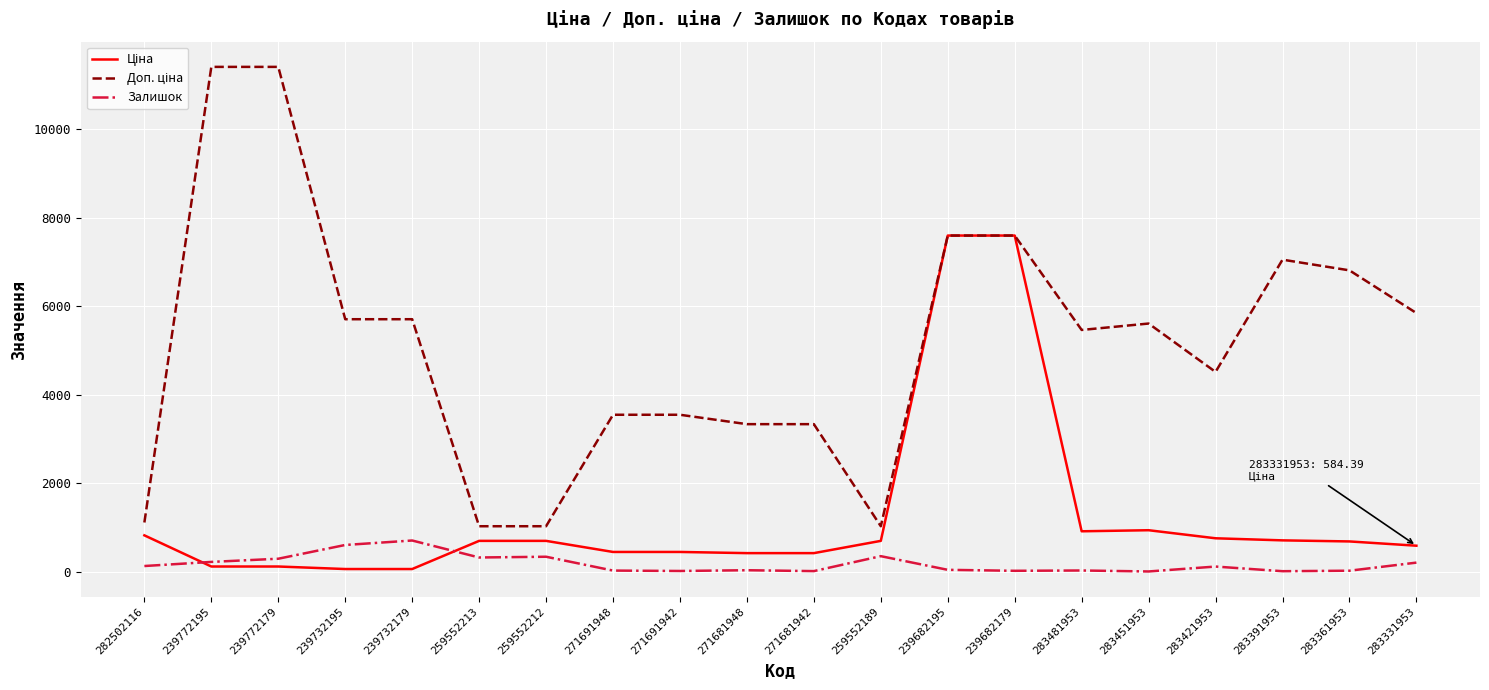

The Залишок series shows 125.0 at 282502116. True or false?

True